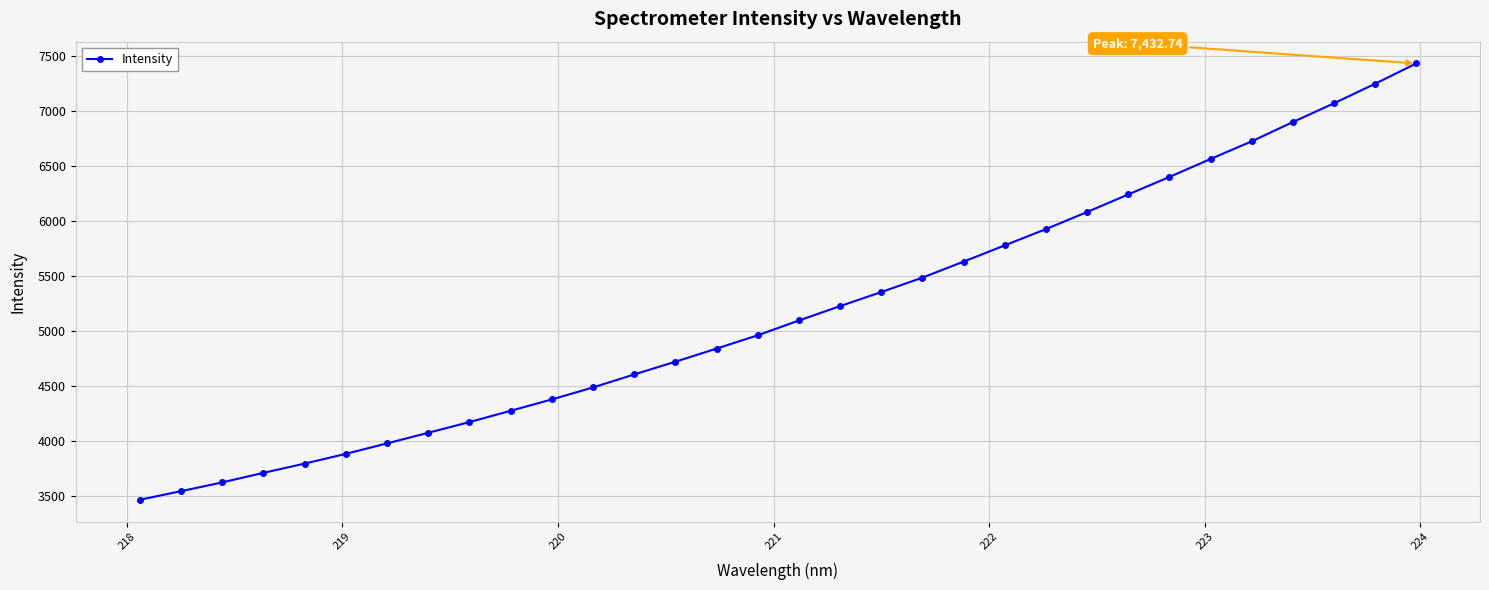

What is the value of the 21st point from the left?

5630.0